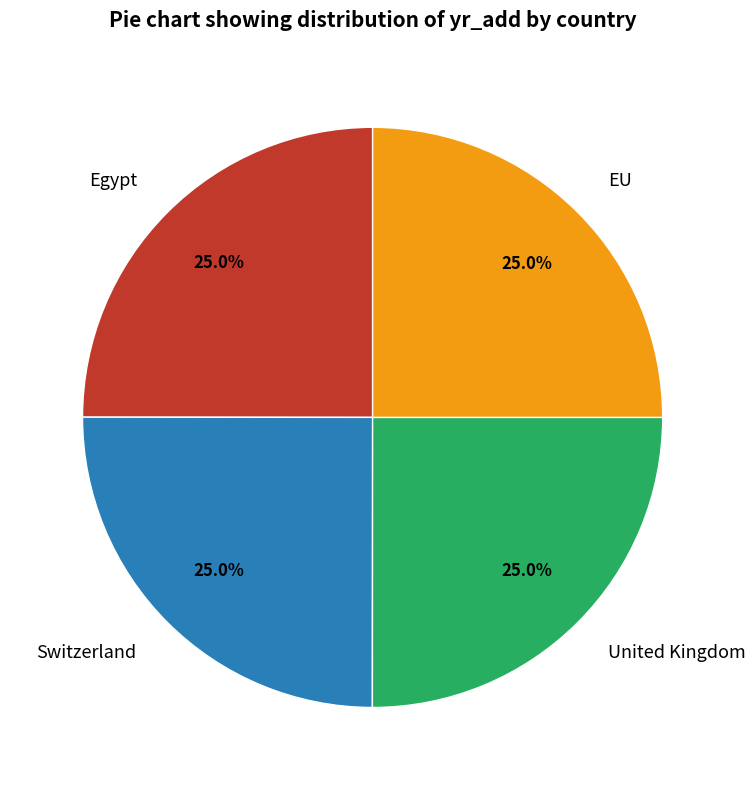

Approximately how many times larger is the value at EU compared to United Kingdom?

1.0